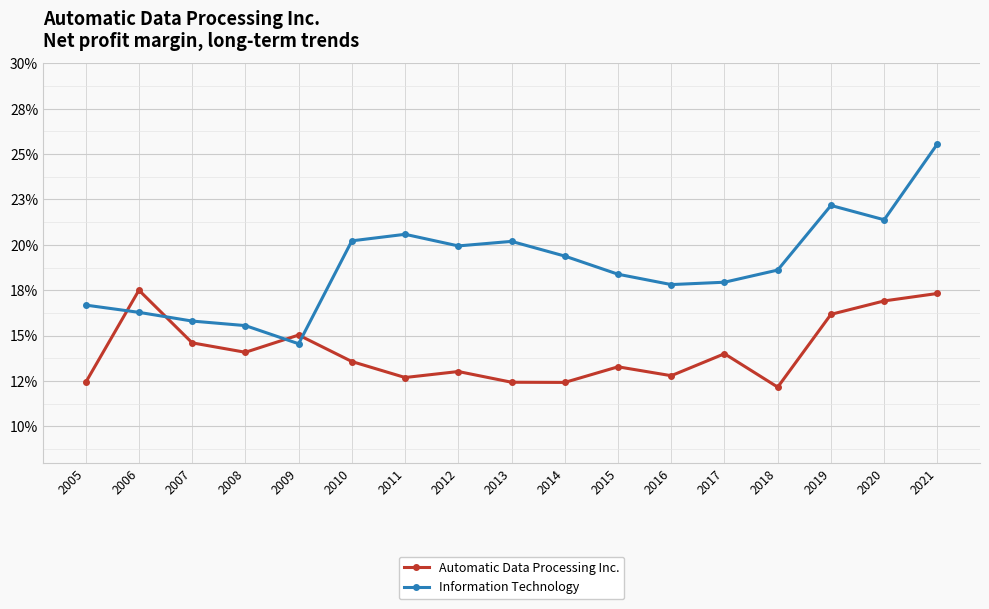

What is the average value of the Information Technology series?

0.2